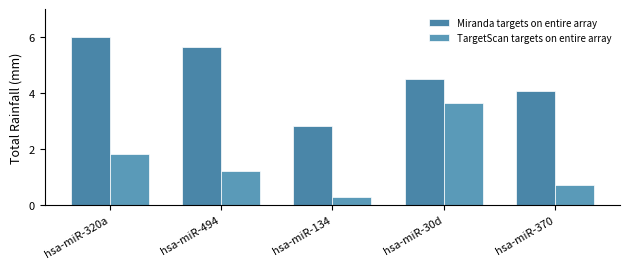

Reading left to right, transcribe all the data shown in this chart.

Miranda targets on entire array: hsa-miR-320a=6.0	hsa-miR-494=5.6	hsa-miR-134=2.8	hsa-miR-30d=4.5	hsa-miR-370=4.1
TargetScan targets on entire array: hsa-miR-320a=1.8	hsa-miR-494=1.2	hsa-miR-134=0.3	hsa-miR-30d=3.6	hsa-miR-370=0.7